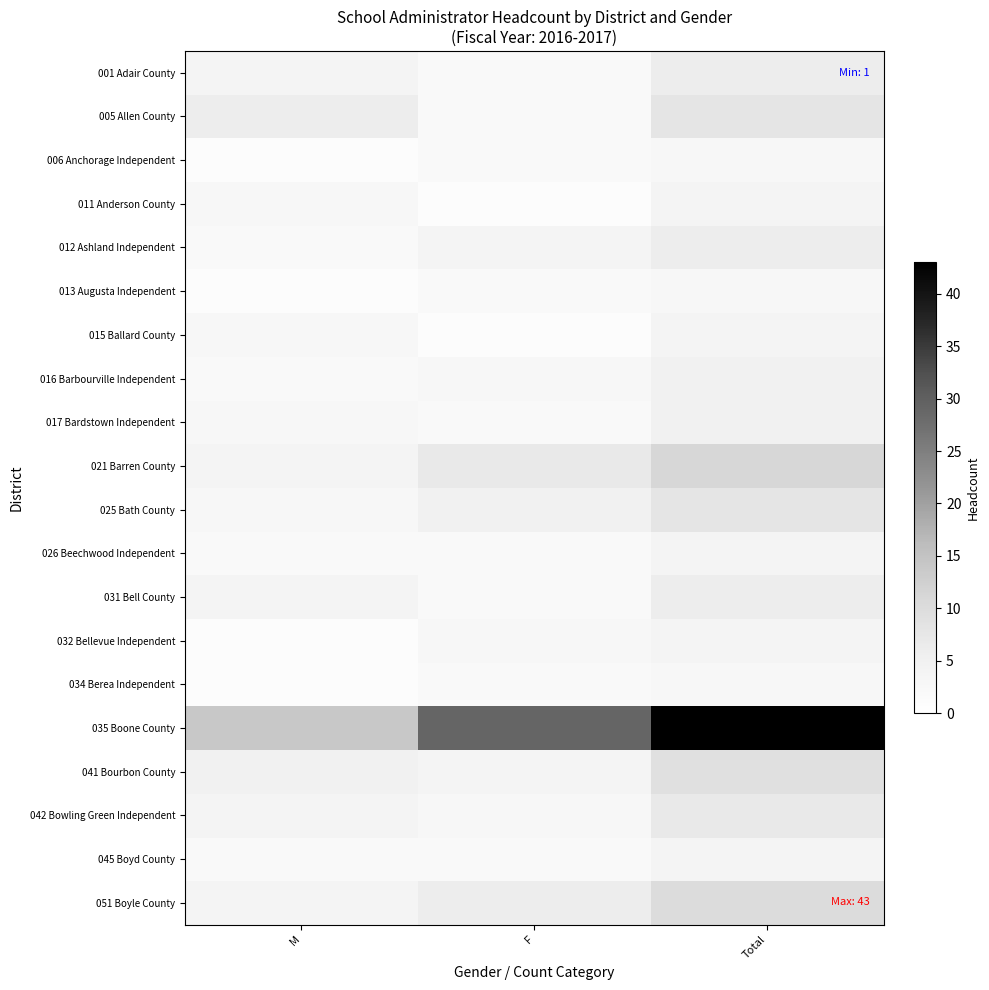

Which series has the largest total across all categories?

035 Boone County